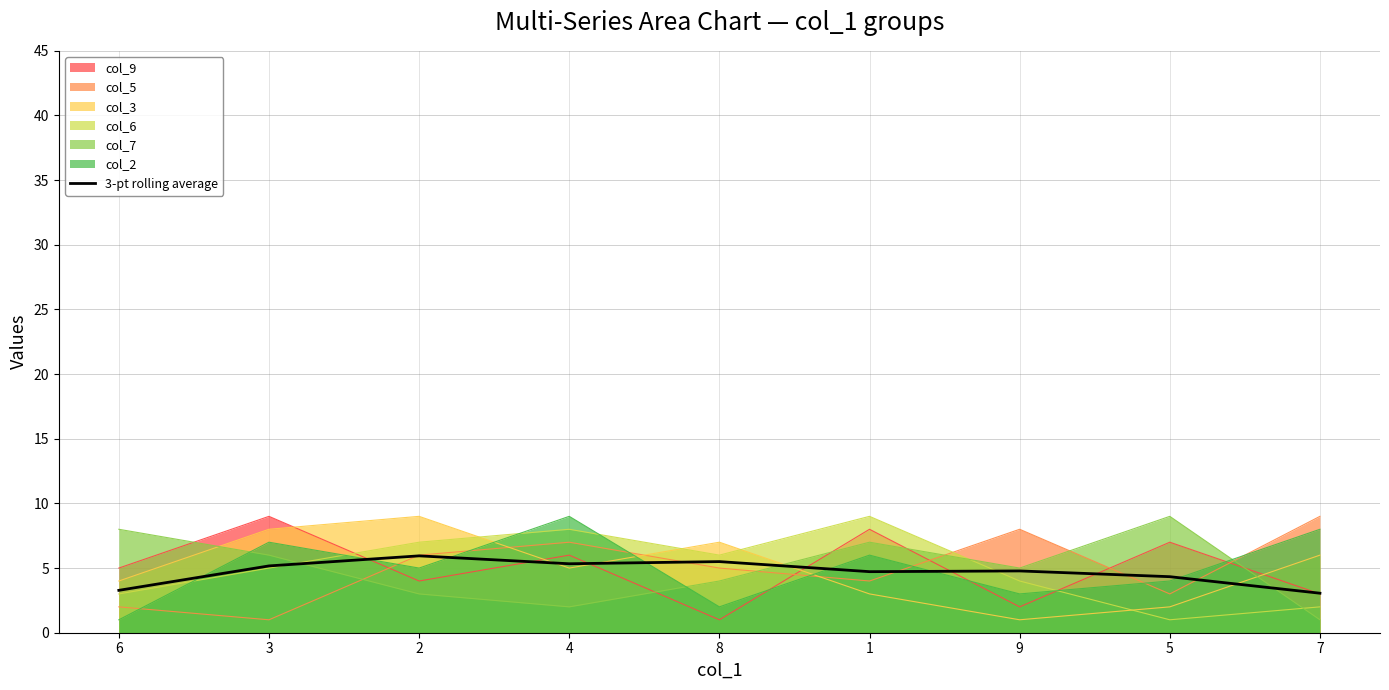

Between 1 and 2, which is larger?

2